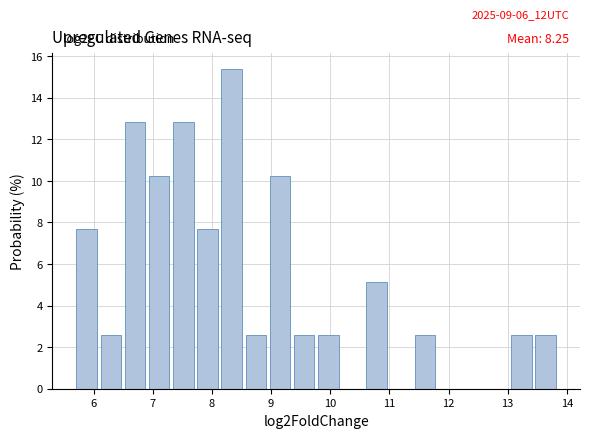

Which range on the x-axis has the tallest bar?

8.1 to 8.5